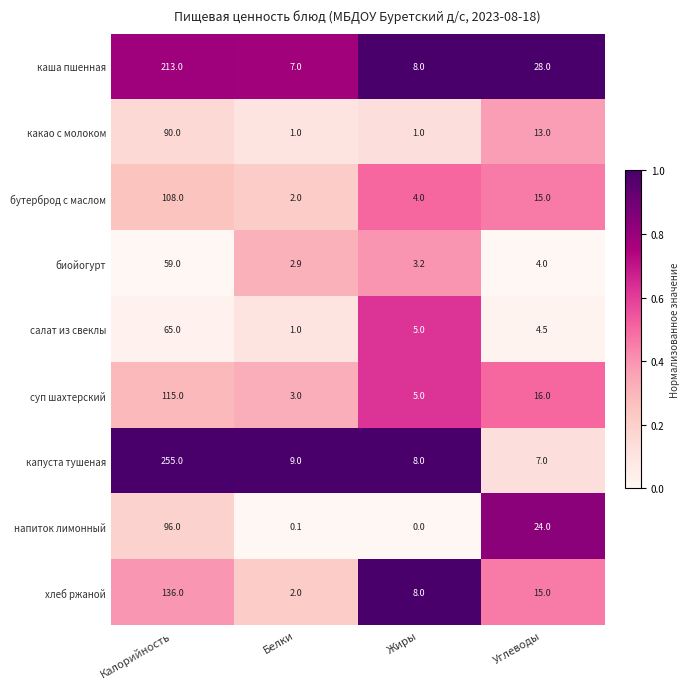

The каша пшенная series shows 12.2 at Жиры. True or false?

False